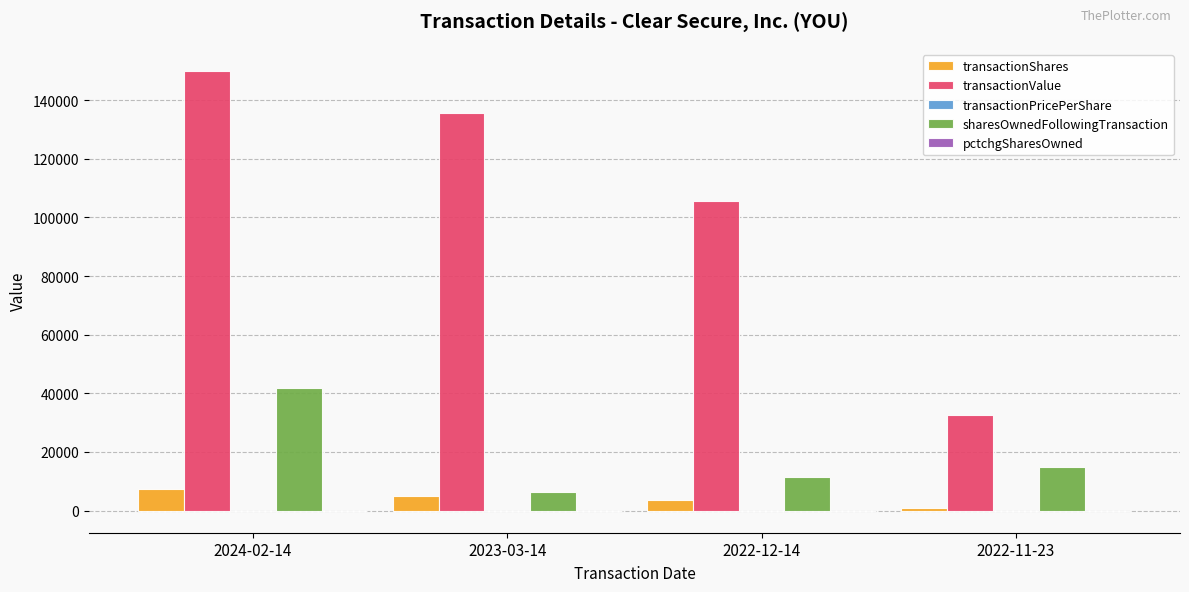

What is the spread (max minus min) of values at 2022-12-14?

105653.0